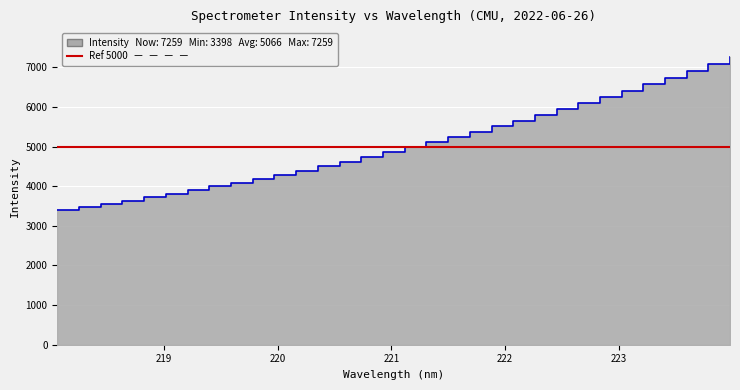

Is it true that the value at 24 is 10822.1?

False